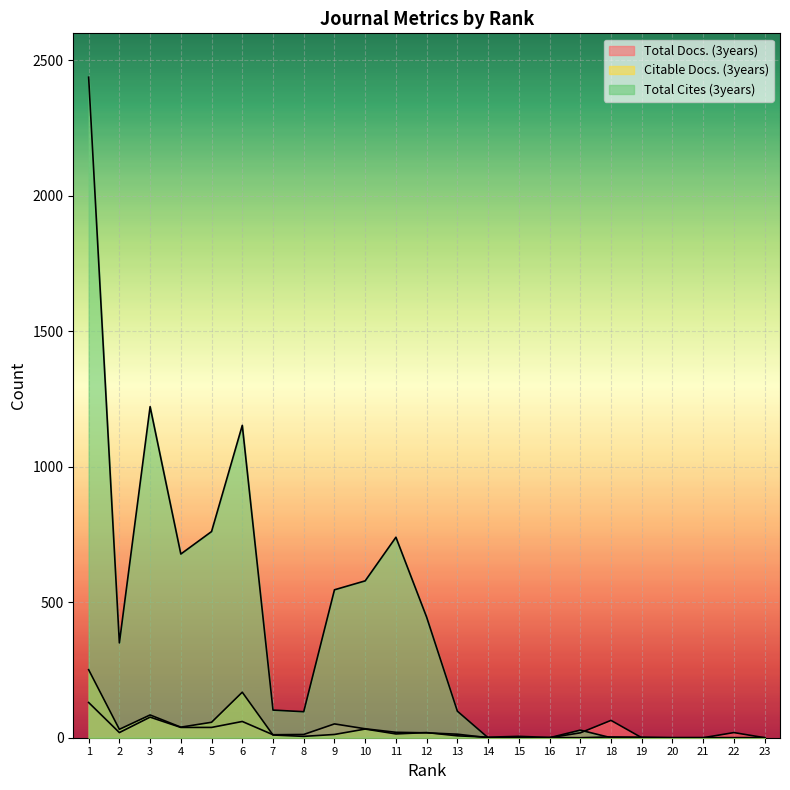

Reading right to left, transcribe all the data shown in this chart.

Total Docs. (3years): 0	19	0	0	0	64	18	0	0	0	13	18	20	33	51	12	11	60	38	38	76	19	130
Citable Docs. (3years): 0	0	0	0	2	3	0	1	5	2	7	19	14	32	12	5	10	168	57	39	84	31	251
Total Cites (3years): 0	0	0	0	0	0	28	0	0	0	98	445	740	579	546	96	102	1153	761	678	1222	350	2438